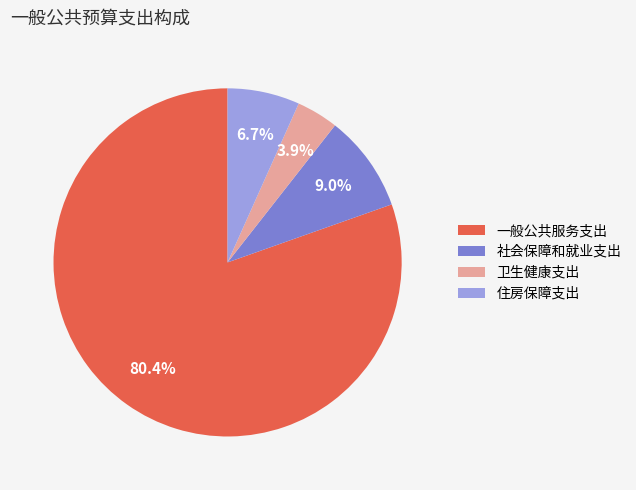

What is the total percentage of 一般公共服务支出 and 社会保障和就业支出?

89.4%